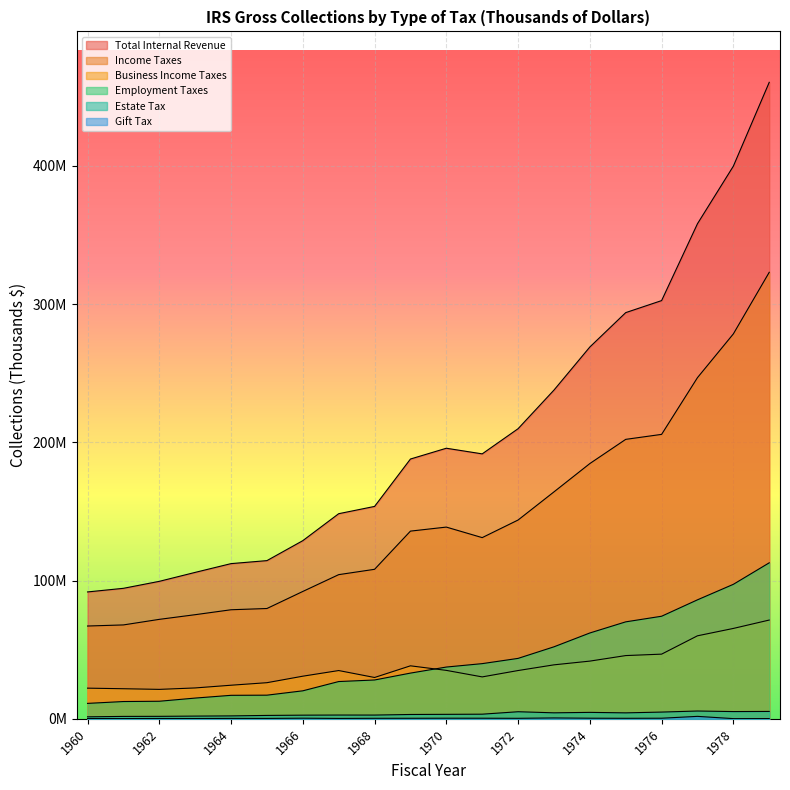

Which series has the largest total across all categories?

Total Internal Revenue